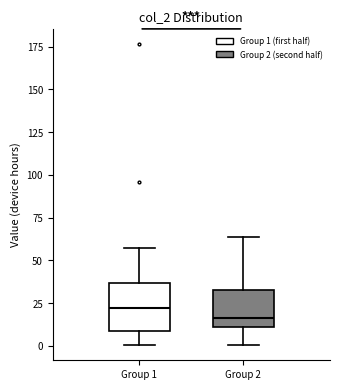

Reading left to right, transcribe this box plot: for each box, give where its median line is, the range the box spans, and where its two whiskers end, as read against the y-axis. The values are not printed on the chart, so give them approximately, as read against the axis.

Group 1: median 20, box 10 to 35, whiskers 0 to 55
Group 2: median 15, box 10 to 35, whiskers 0 to 65